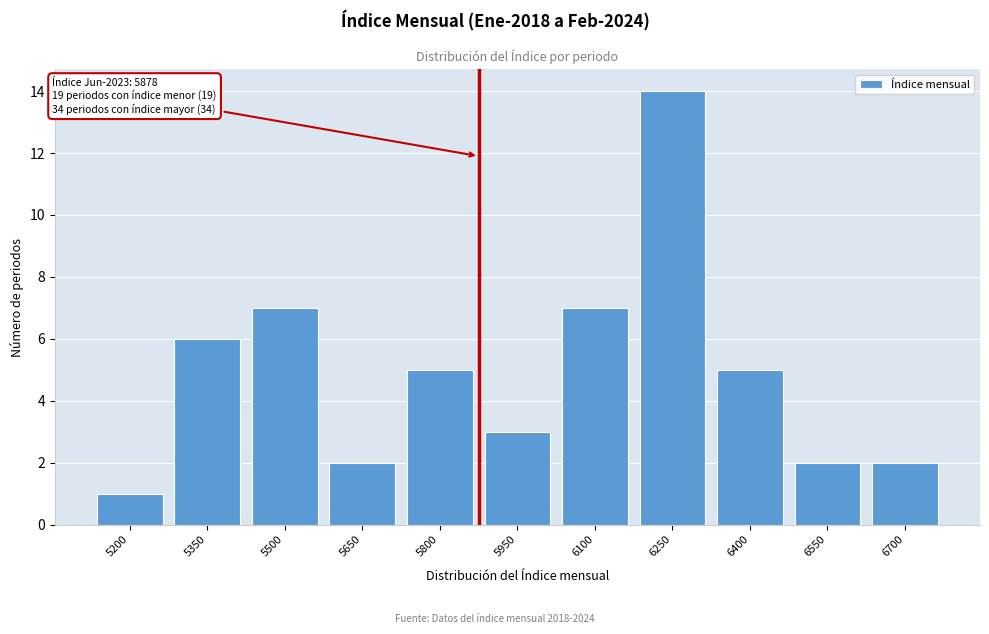

Reading left to right, extract all data points from this chart.

5200=1	5350=6	5500=7	5650=2	5800=5	5950=3	6100=7	6250=14	6400=5	6550=2	6700=2